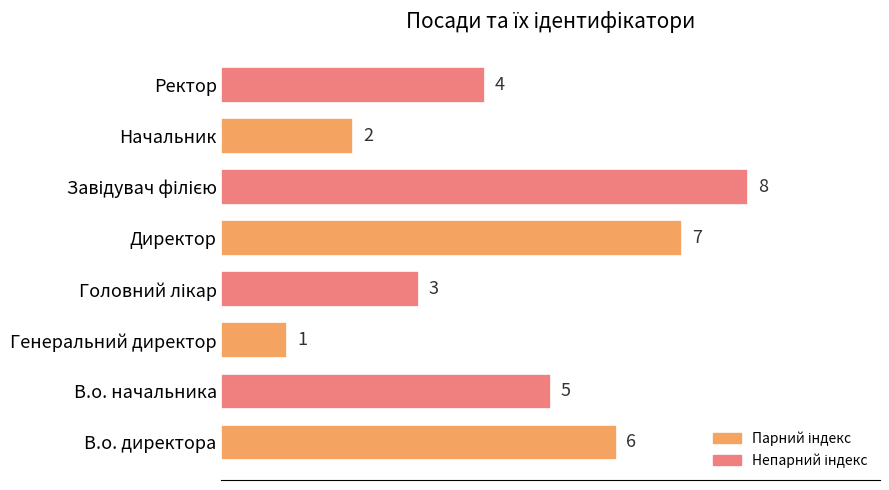

What is the change in value from В.о. директора to Директор?

+1